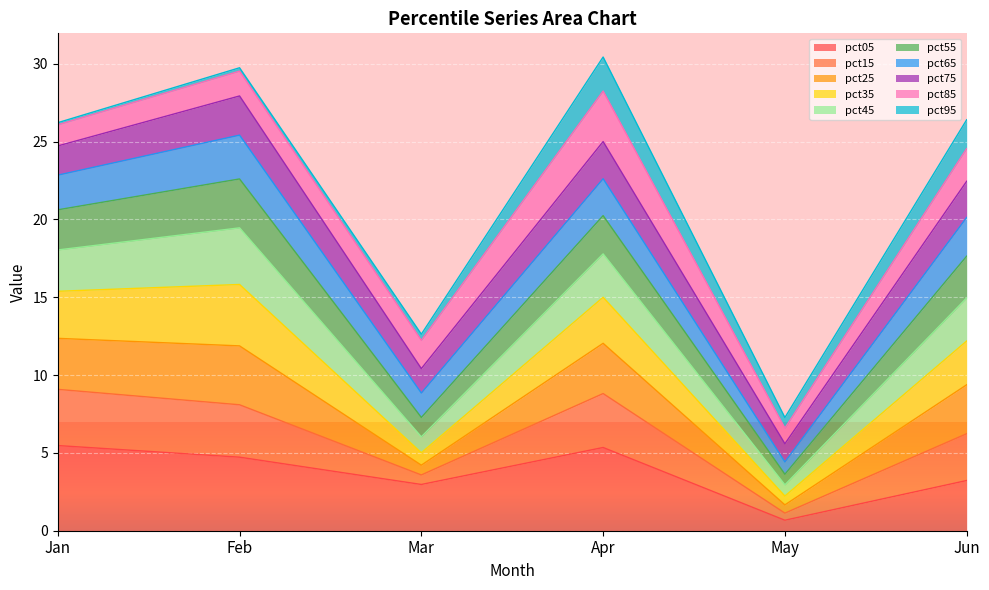

What is the minimum value for pct05?

0.7